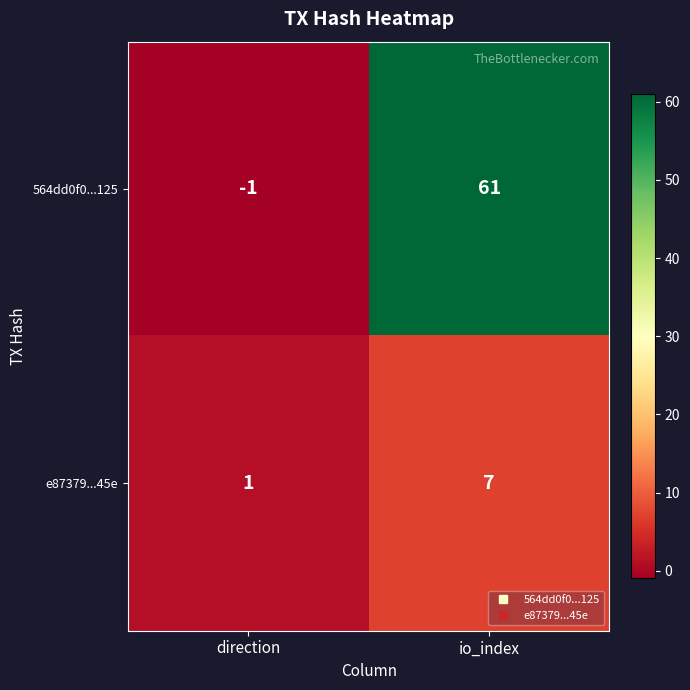

At which category does the chart reach its peak across all series?

io_index